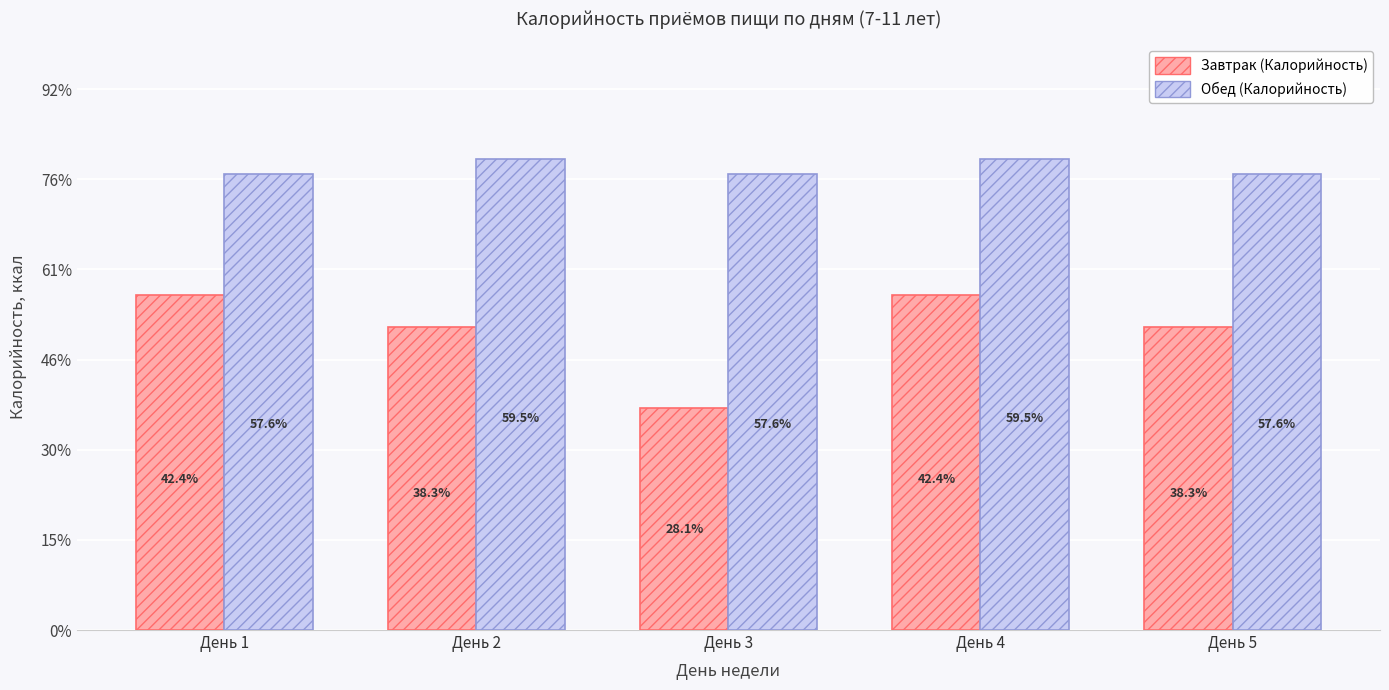

At how many categories does at least one series exceed 969?

5